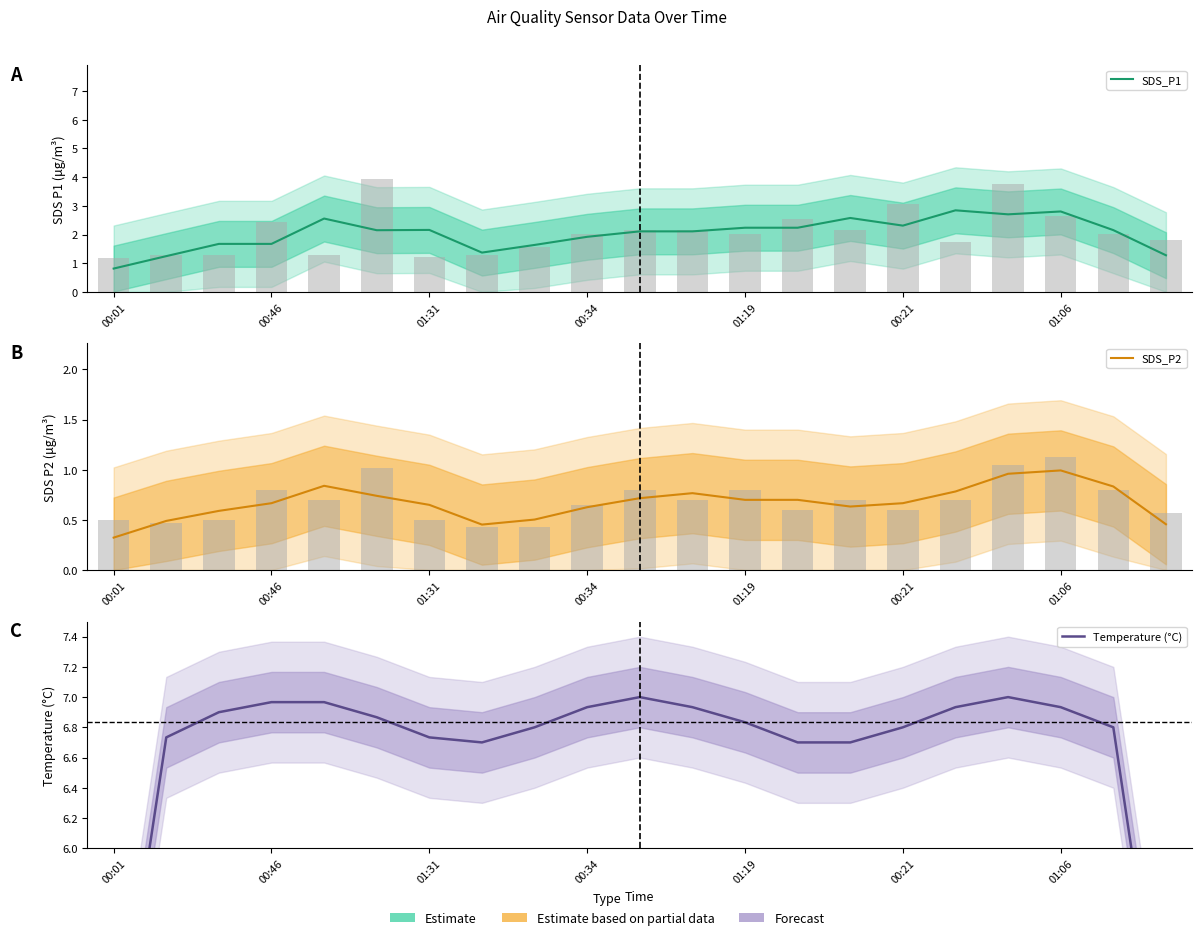

How many values in the SDS_P1 series exceed 2?

13